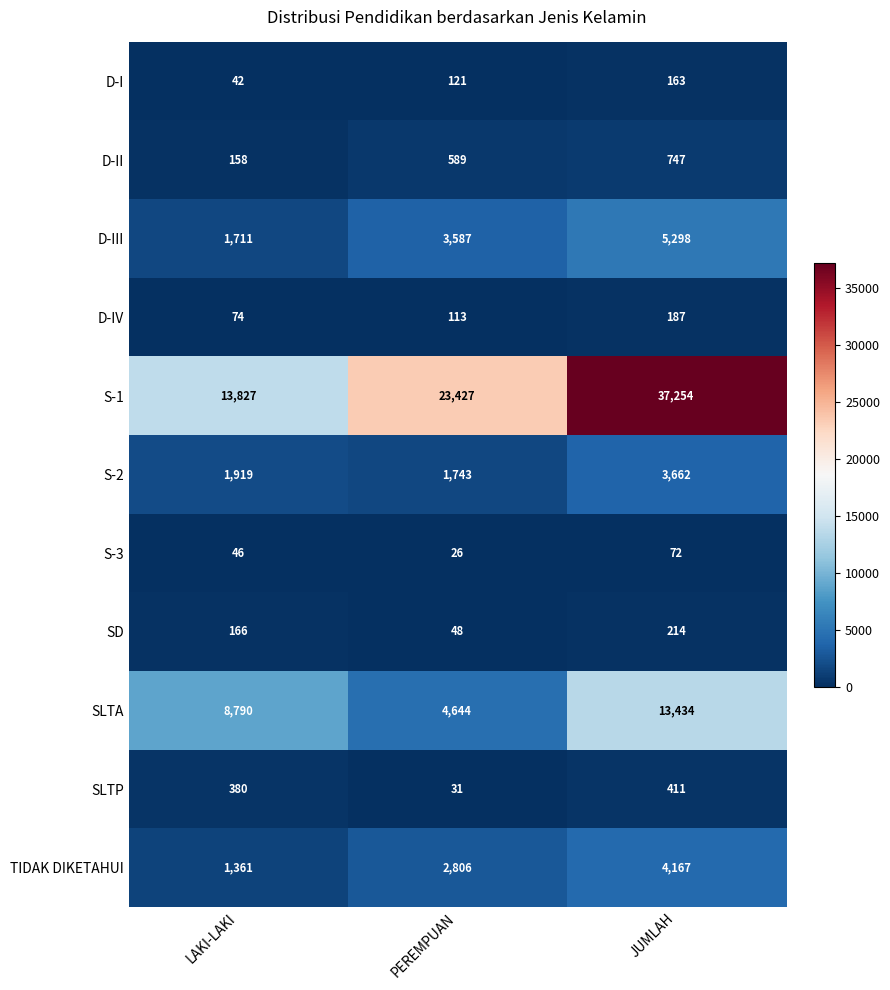

At which category is the sum across all series the highest?

JUMLAH